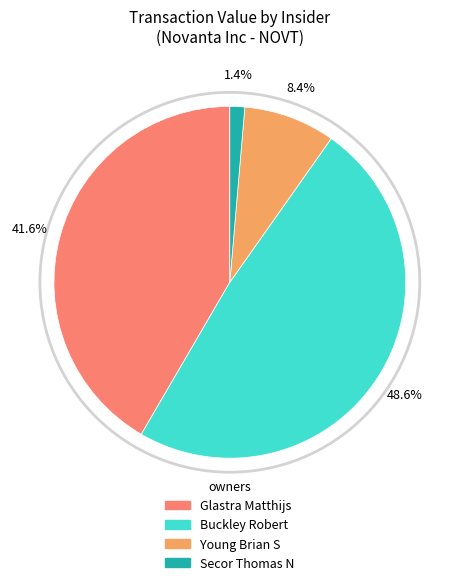

Does any single category account for the majority?

No